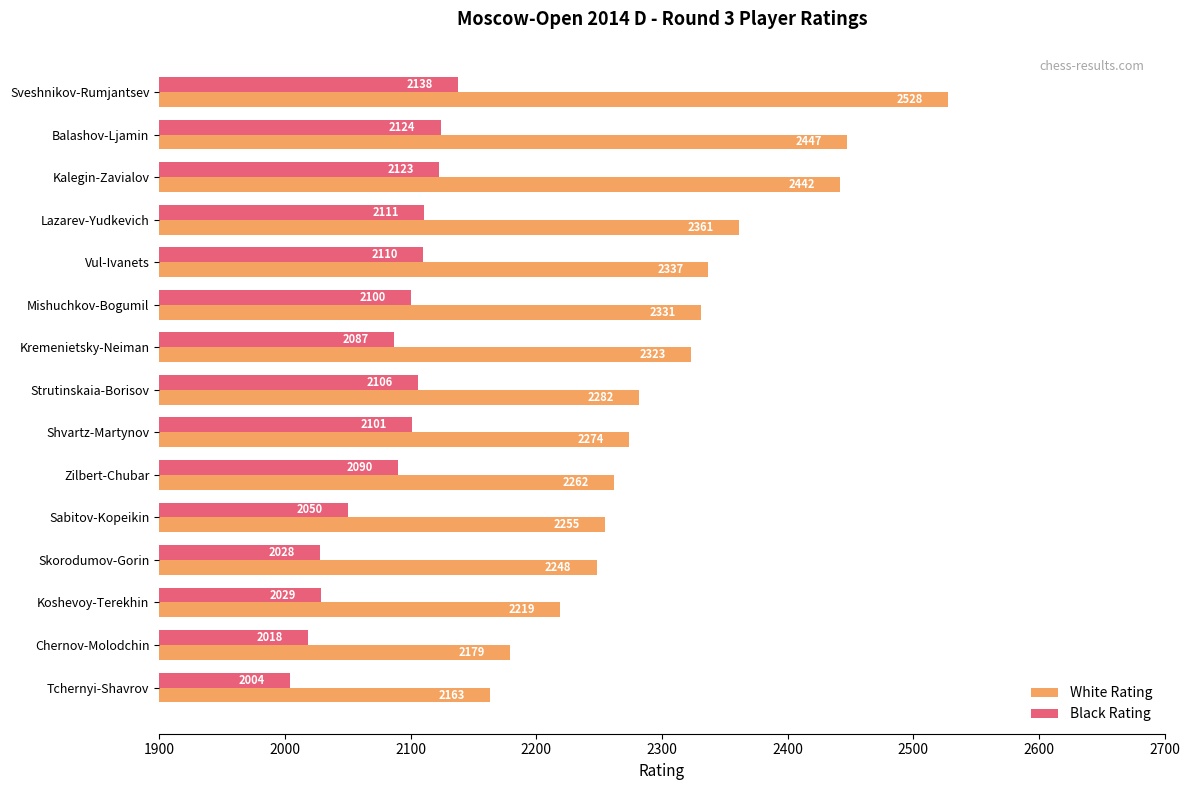

At which category does the chart reach its minimum across all series?

Tchernyi-Shavrov